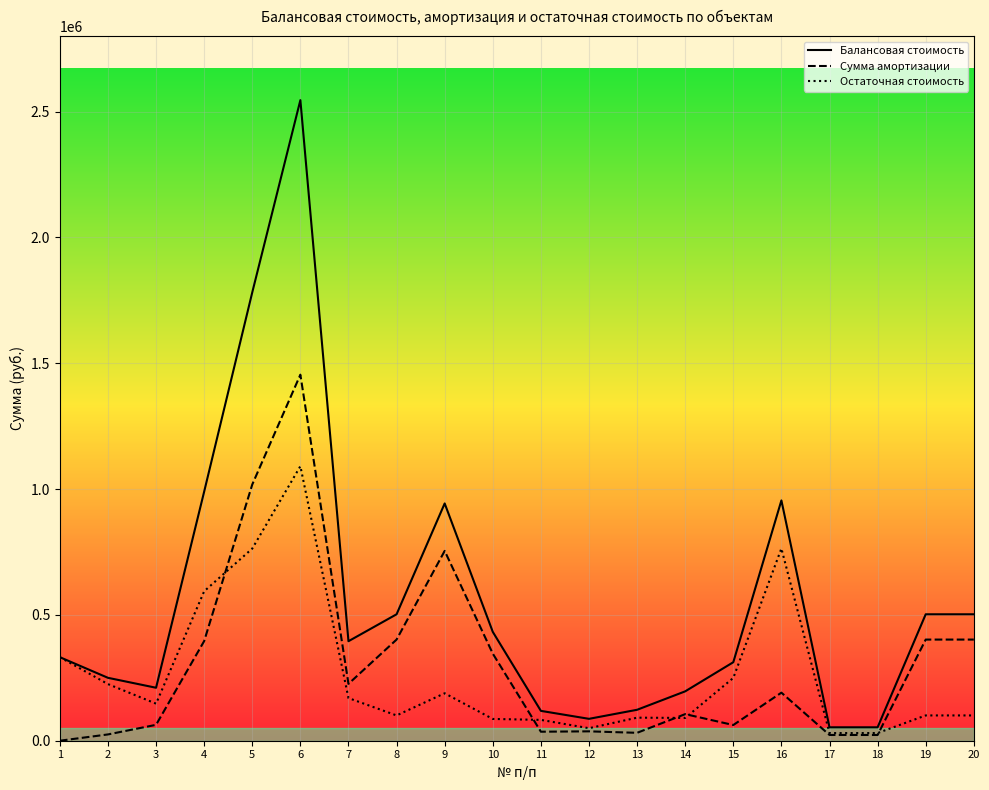

Is it true that Балансовая стоимость equals 294469.1 at 8?

False